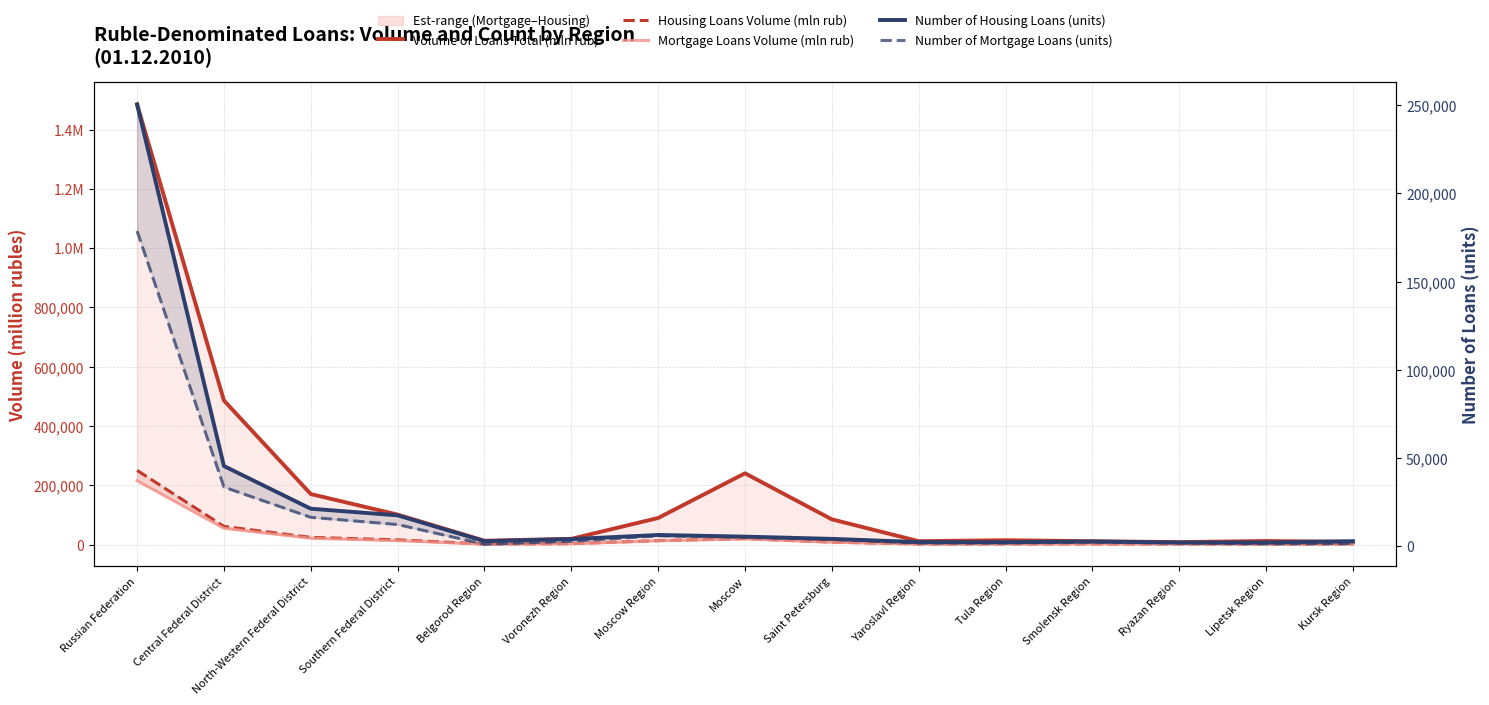

Which label corresponds to the largest value in the chart?

Russian Federation